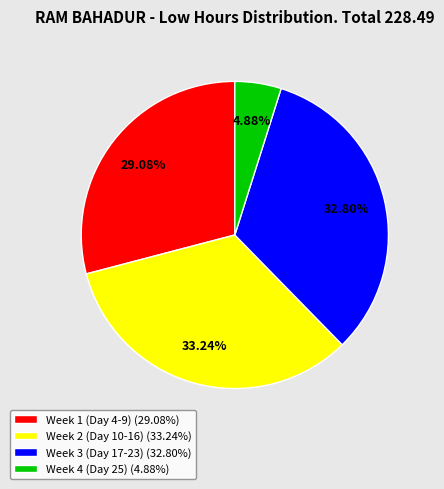

Is there a majority slice in this chart?

No